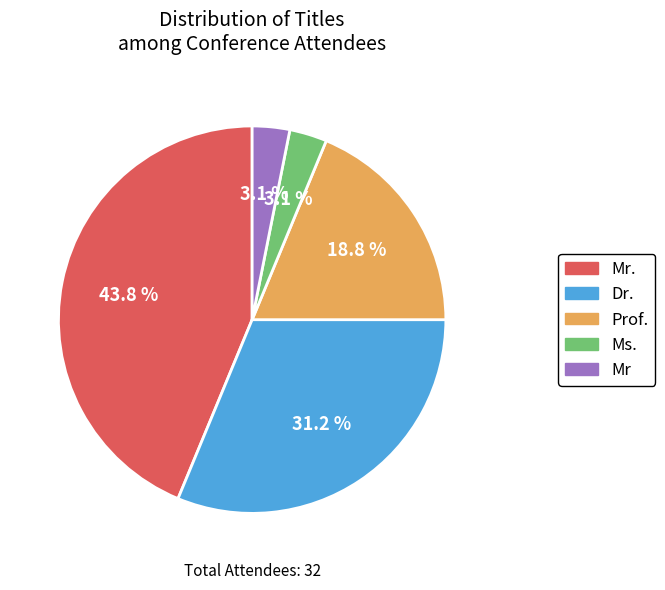

What is the largest slice in the pie chart?

Mr.